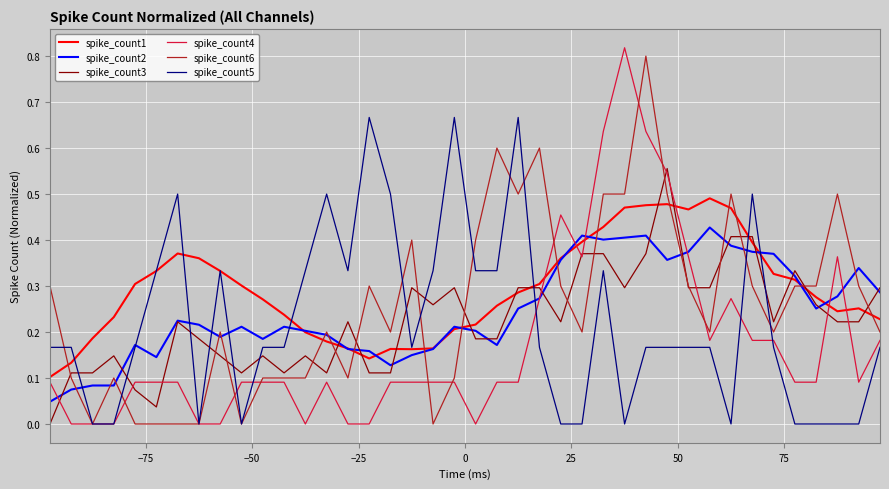

Does the chart have visible grid lines?

Yes